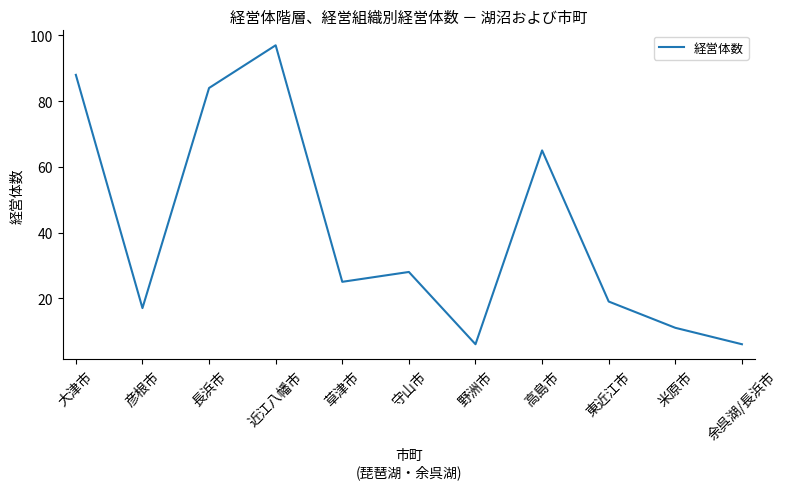

Reading left to right, extract all data points from this chart.

大津市=88	彦根市=17	長浜市=84	近江八幡市=97	草津市=25	守山市=28	野洲市=6	高島市=65	東近江市=19	米原市=11	余呉湖/長浜市=6